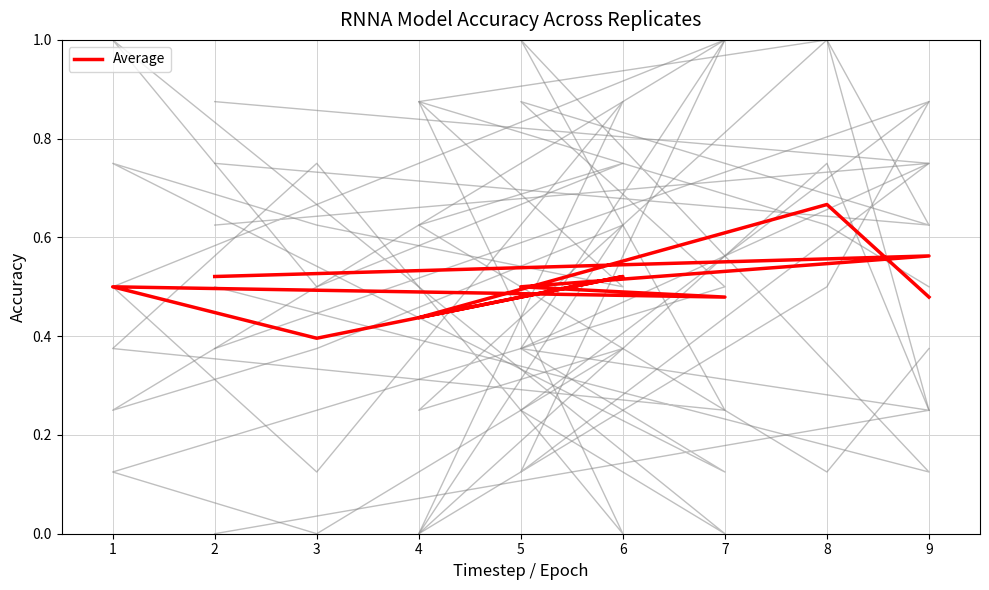

How many lines are shown in the chart?

6